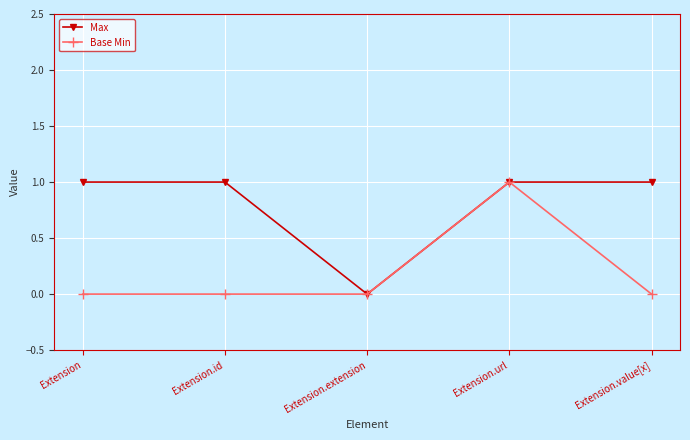

At Extension.id, list the series in order from largest to smallest.

Max, Base Min